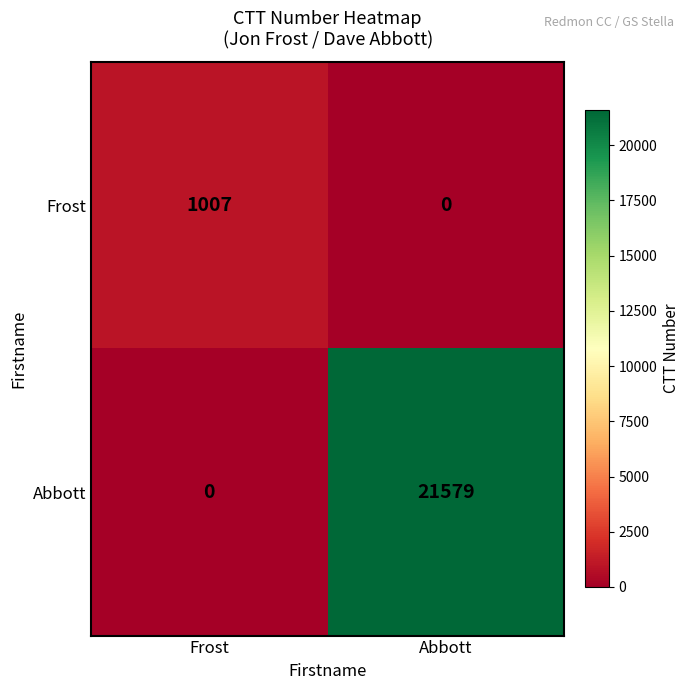

What is the sum of the Frost values at Frost and Abbott?

1007